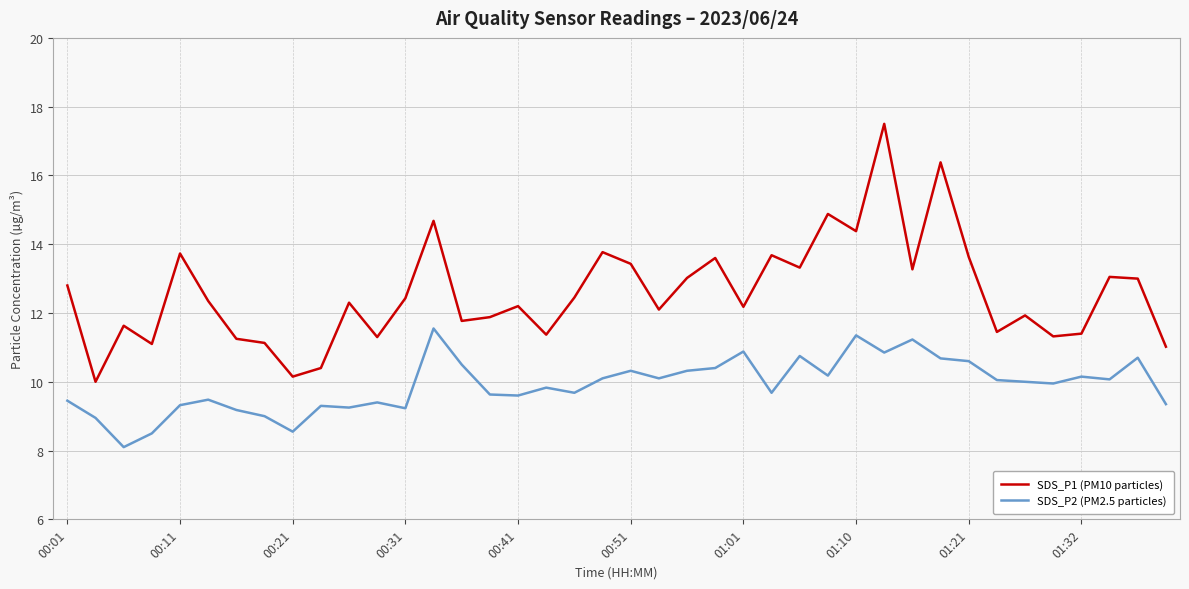

Which series has the widest spread of values?

SDS_P1 (PM10 particles)